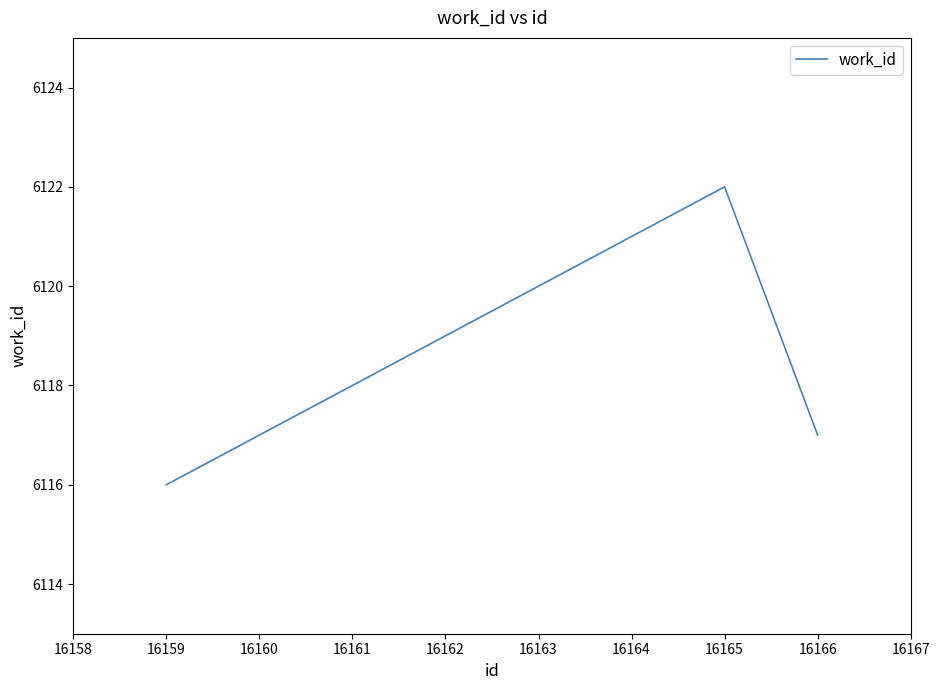

How many lines are shown in the chart?

1